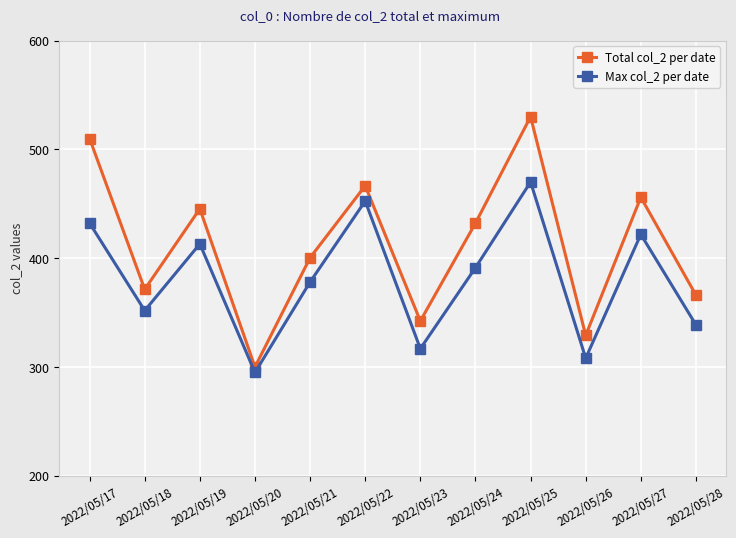

What is the lowest value of the Total col_2 per date series?

300.0